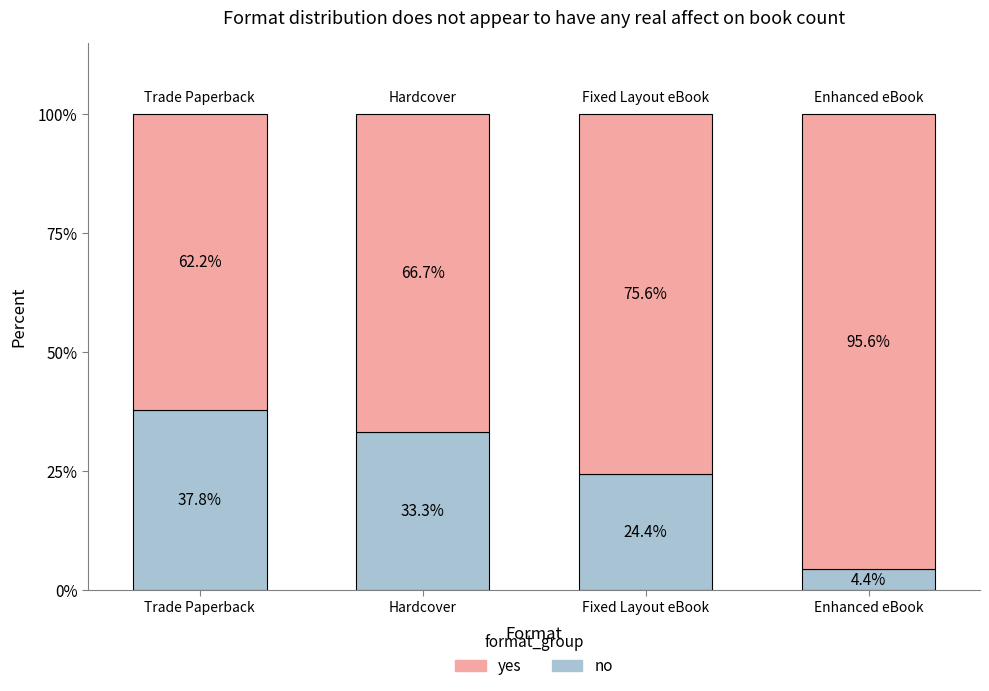

Where does the no series first go above 33?

Trade Paperback